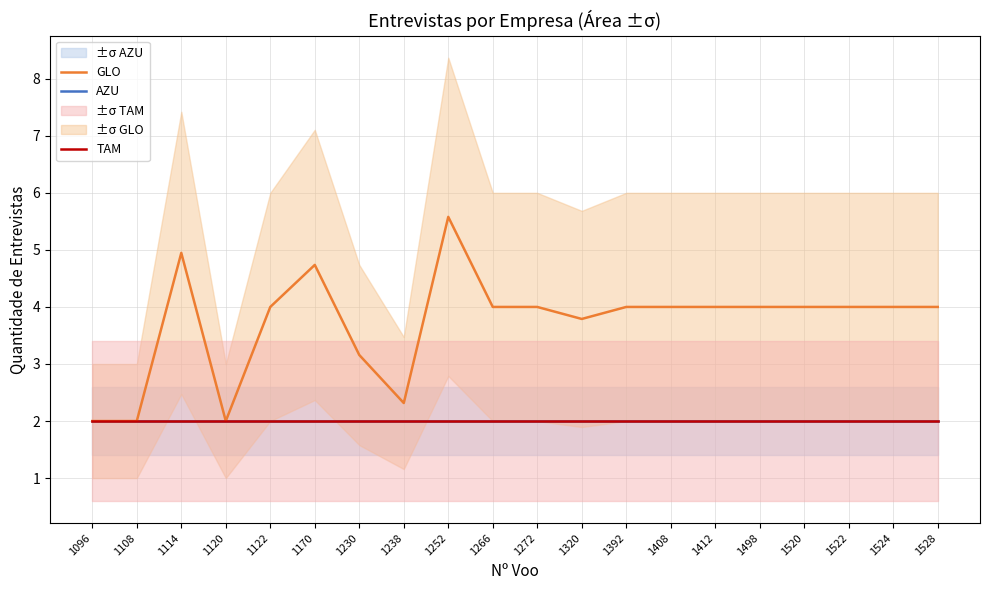

What is the total value across all series at 1170?

8.7